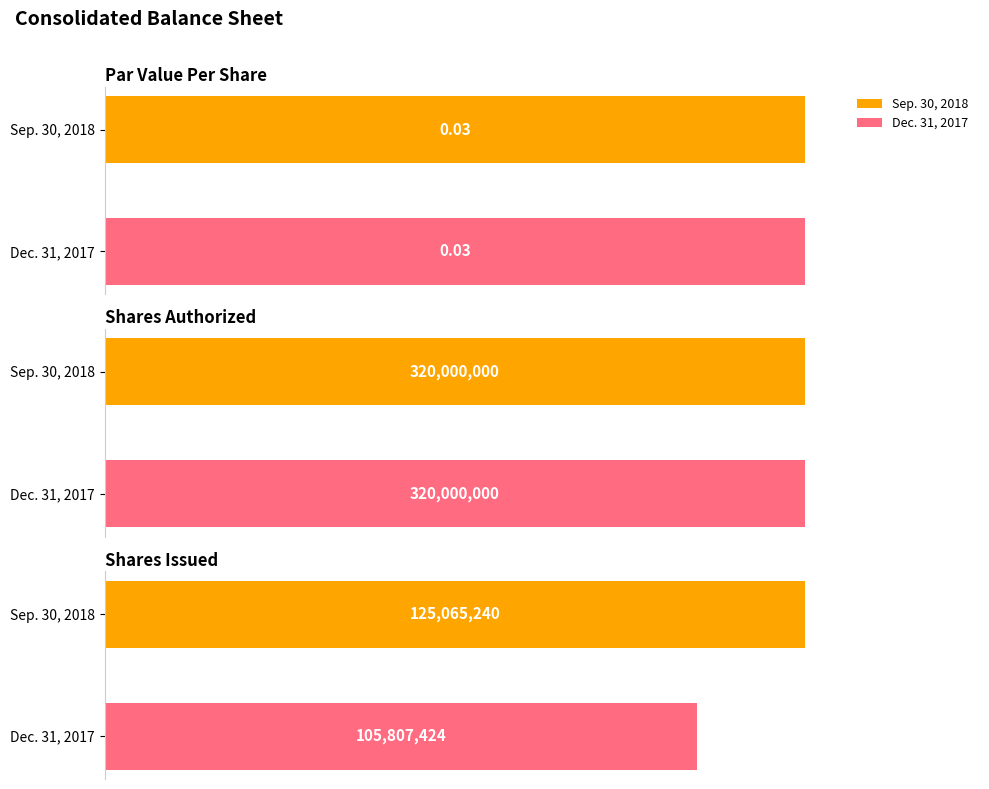

What is the average value of the Sep. 30, 2018 series?

148355080.0